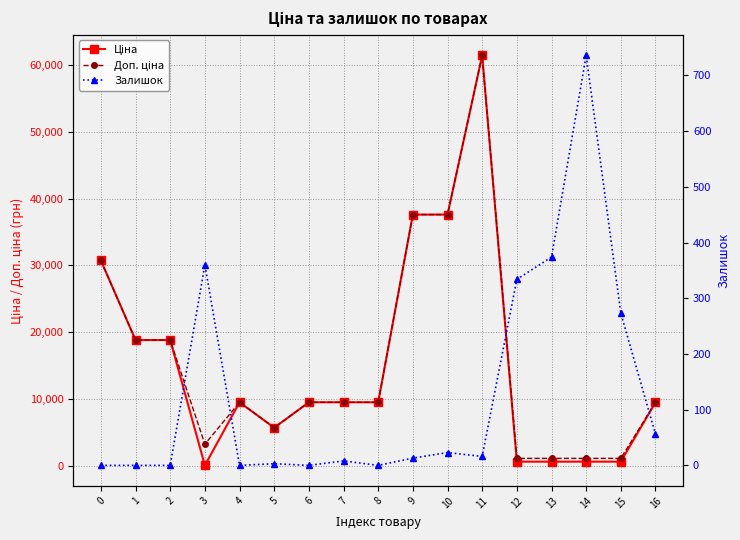

Is the value of Доп. ціна at 12 greater than the value of Залишок at 12?

Yes